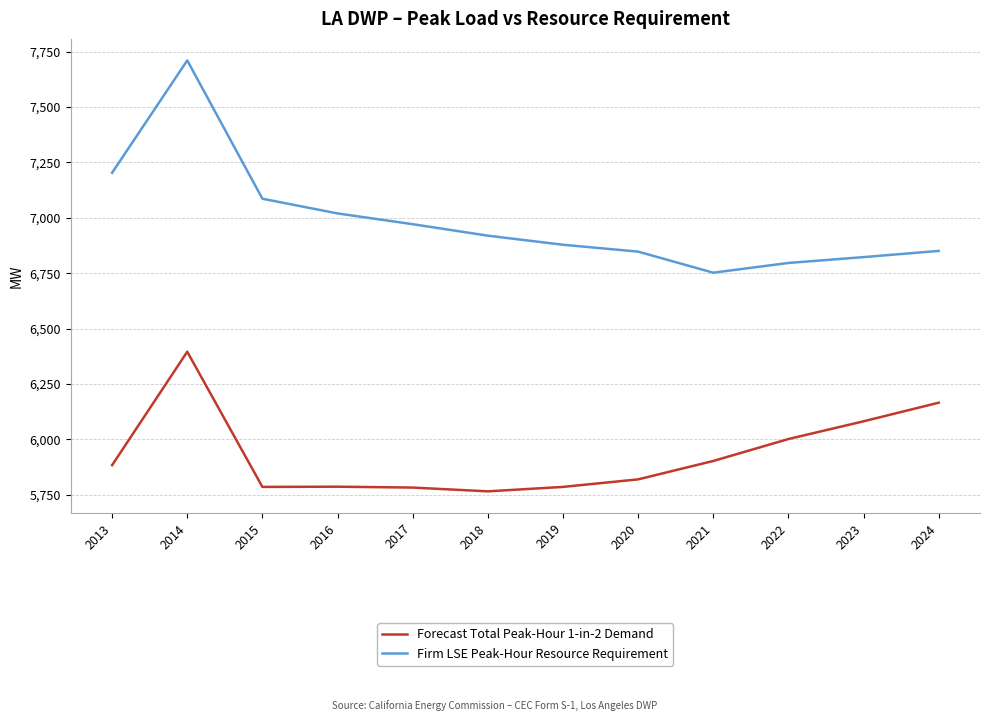

Is the value of Firm LSE Peak-Hour Resource Requirement at 2021 greater than the value of Forecast Total Peak-Hour 1-in-2 Demand at 2023?

Yes